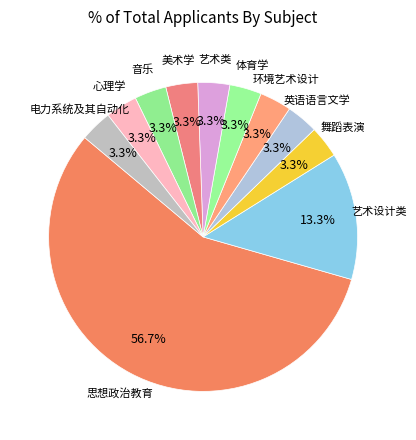

To the nearest percent, what is the average slice percentage?

9%